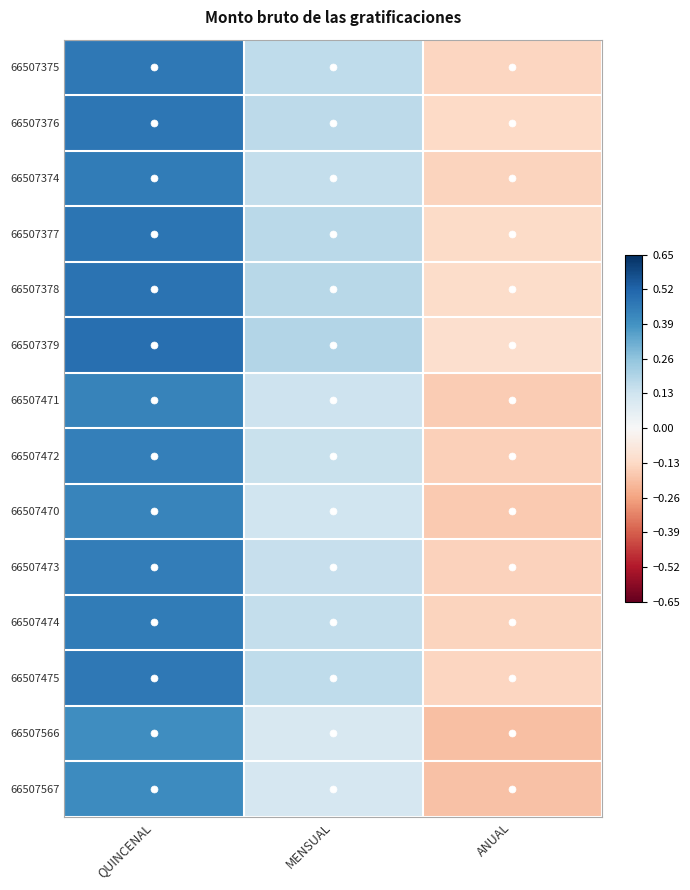

Reading left to right, transcribe all the data shown in this chart.

66507375: QUINCENAL=0.5	MENSUAL=0.2	ANUAL=-0.1
66507376: QUINCENAL=0.5	MENSUAL=0.2	ANUAL=-0.1
66507374: QUINCENAL=0.5	MENSUAL=0.2	ANUAL=-0.1
66507377: QUINCENAL=0.5	MENSUAL=0.2	ANUAL=-0.1
66507378: QUINCENAL=0.5	MENSUAL=0.2	ANUAL=-0.1
66507379: QUINCENAL=0.5	MENSUAL=0.2	ANUAL=-0.1
66507471: QUINCENAL=0.4	MENSUAL=0.1	ANUAL=-0.2
66507472: QUINCENAL=0.4	MENSUAL=0.1	ANUAL=-0.2
66507470: QUINCENAL=0.4	MENSUAL=0.1	ANUAL=-0.2
66507473: QUINCENAL=0.4	MENSUAL=0.1	ANUAL=-0.2
66507474: QUINCENAL=0.5	MENSUAL=0.2	ANUAL=-0.1
66507475: QUINCENAL=0.5	MENSUAL=0.2	ANUAL=-0.1
66507566: QUINCENAL=0.4	MENSUAL=0.1	ANUAL=-0.2
66507567: QUINCENAL=0.4	MENSUAL=0.1	ANUAL=-0.2